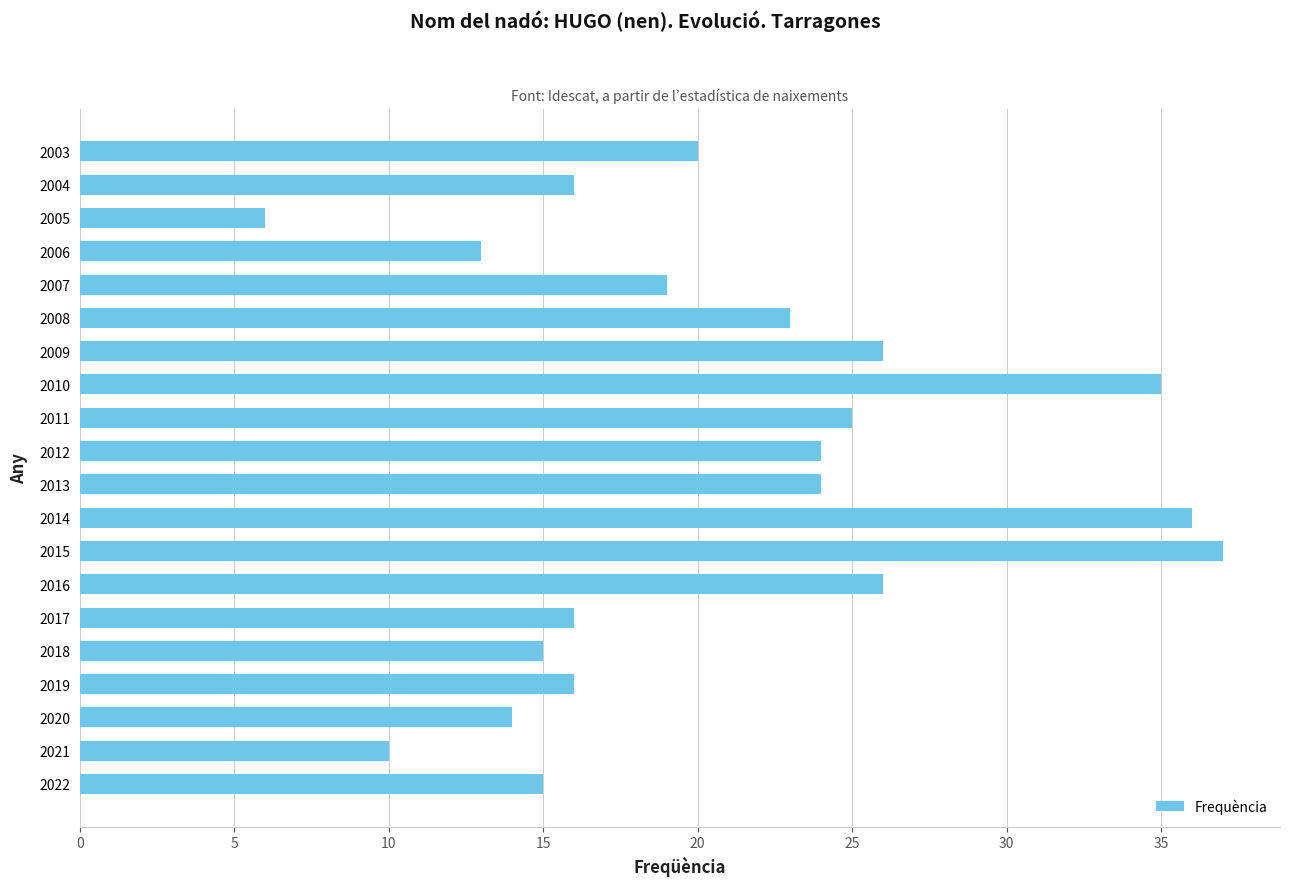

Does the chart contain stacked bars?

No